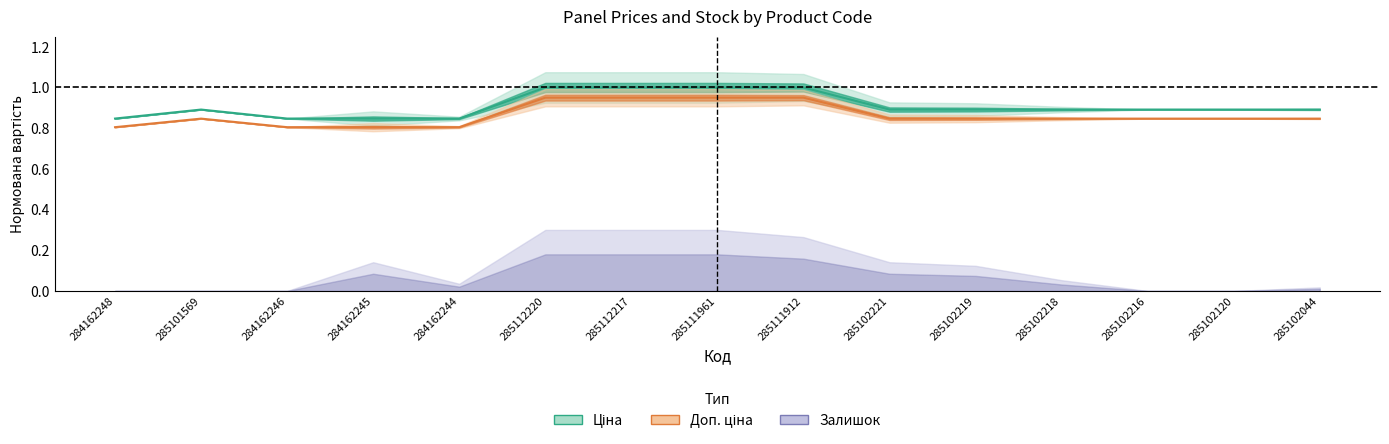

What is the sum of the Ціна values at 285102120 and 285101569?

1.8